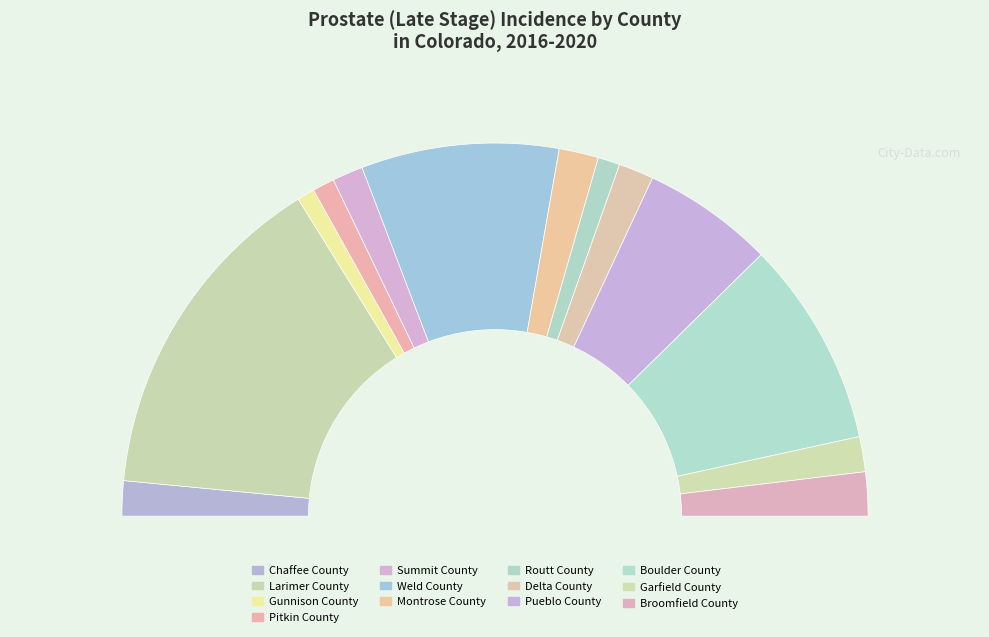

Does any single category account for the majority?

No